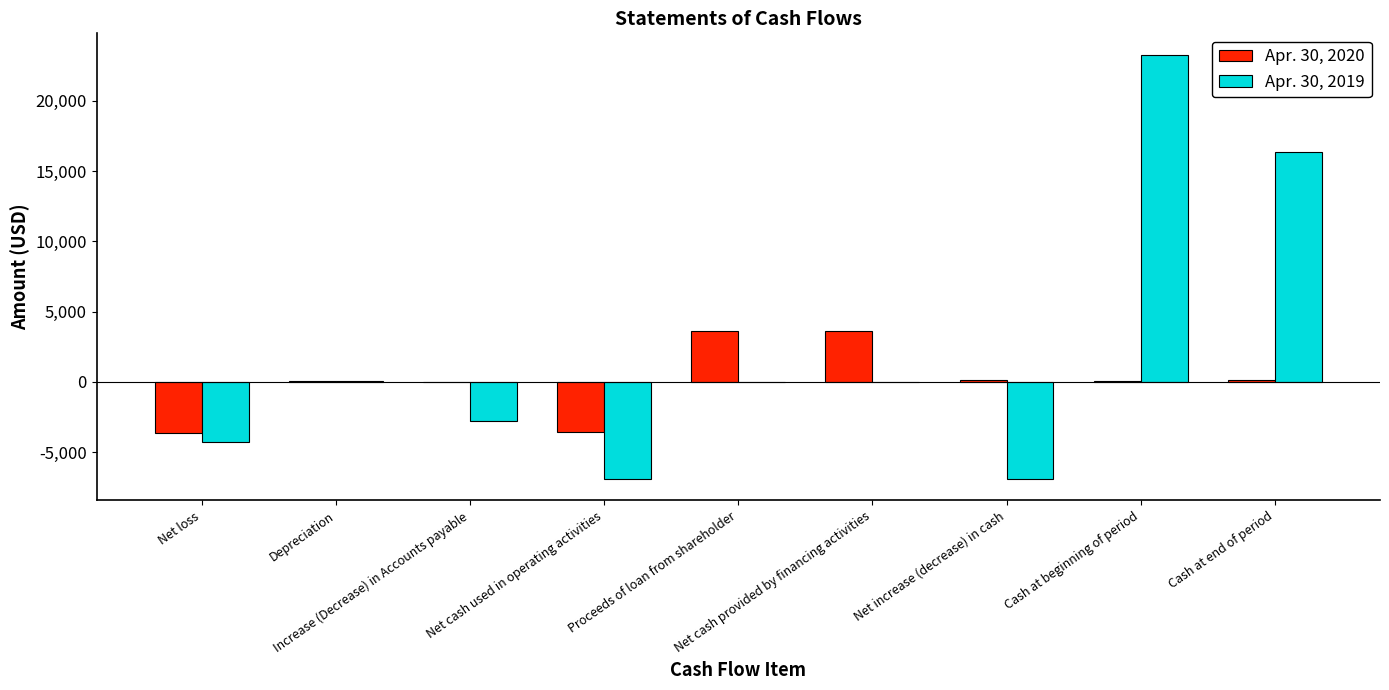

Which series has the largest total across all categories?

Apr. 30, 2019